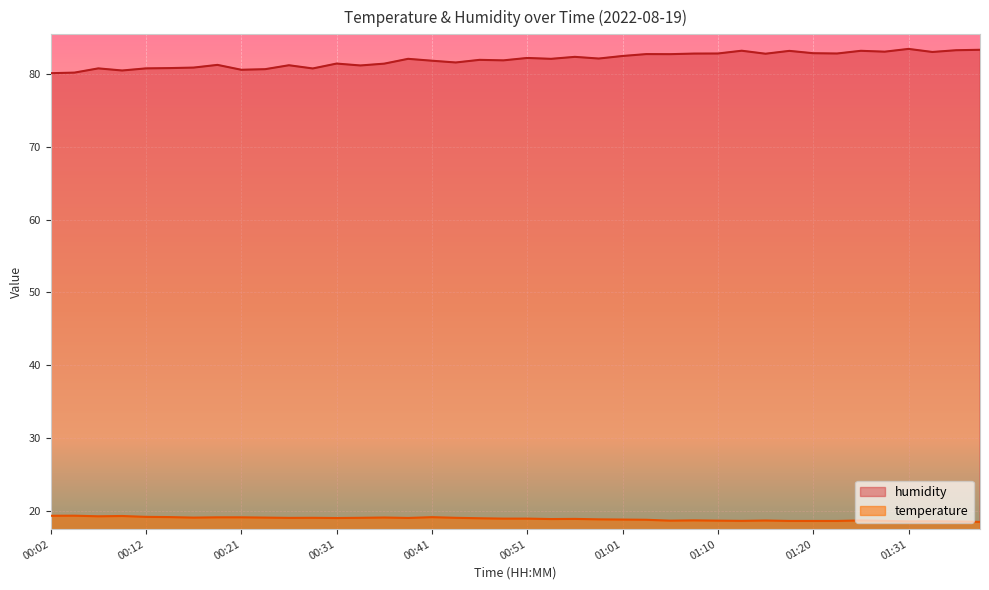

At which label does humidity reach its minimum?

00:02